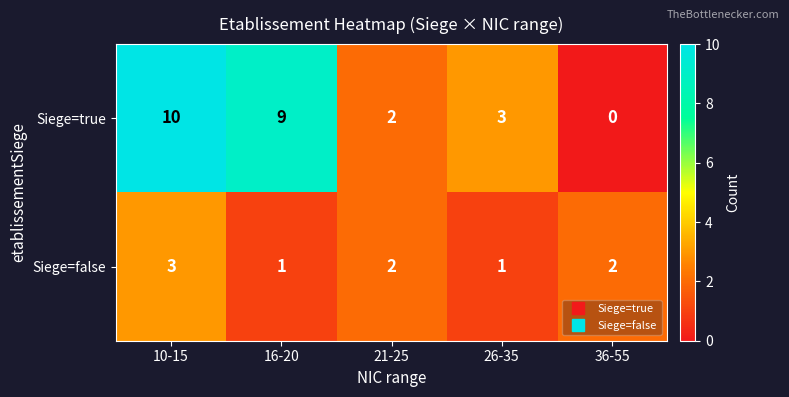

Which series changed the most between 16-20 and 26-35?

Siege=true